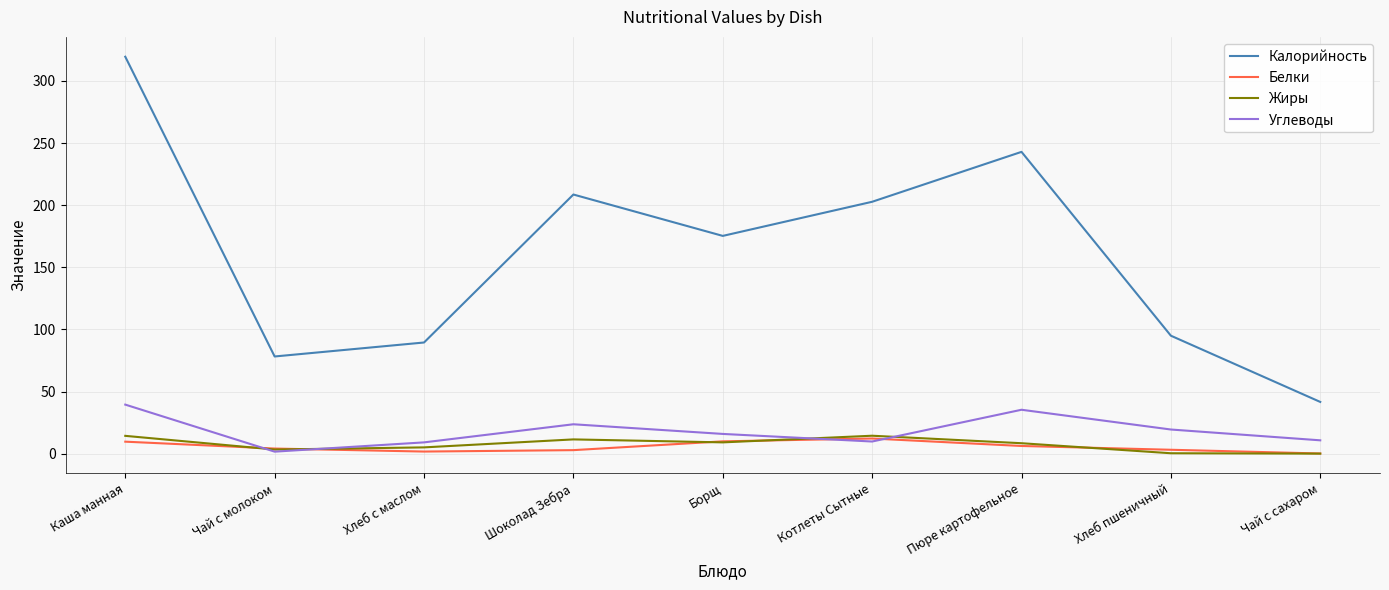

Which category has the highest value across all series?

Каша манная